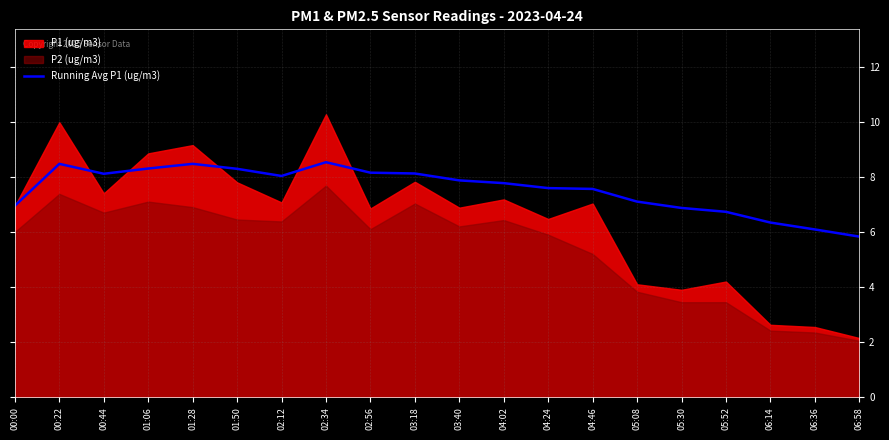

The value at 05:08 is 11.7. True or false?

False